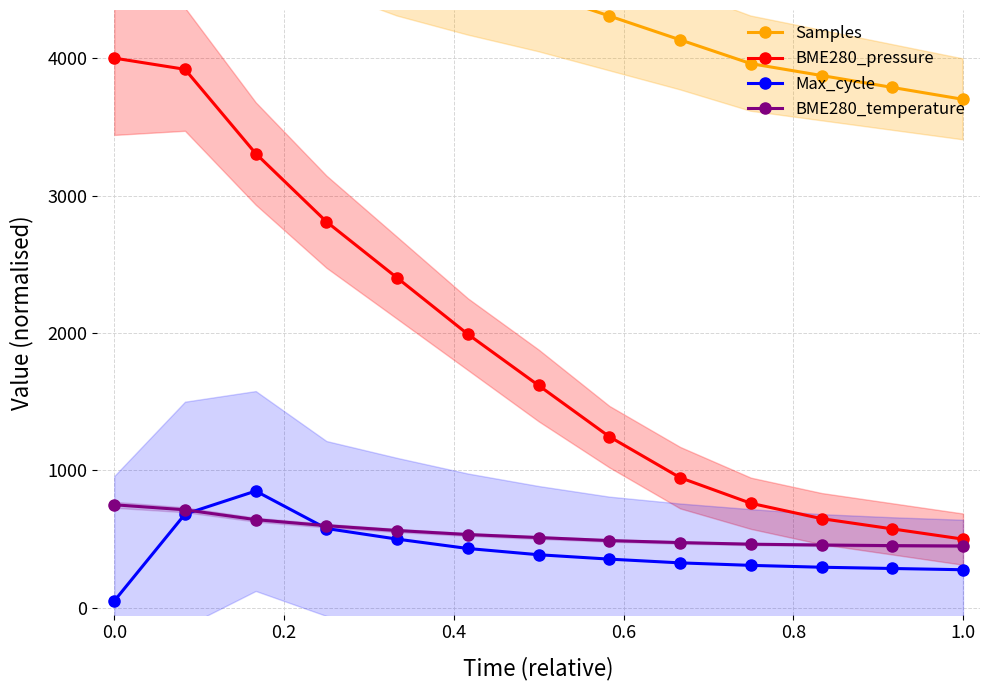

True or false: BME280_pressure has more than 1 interior local peaks.

False